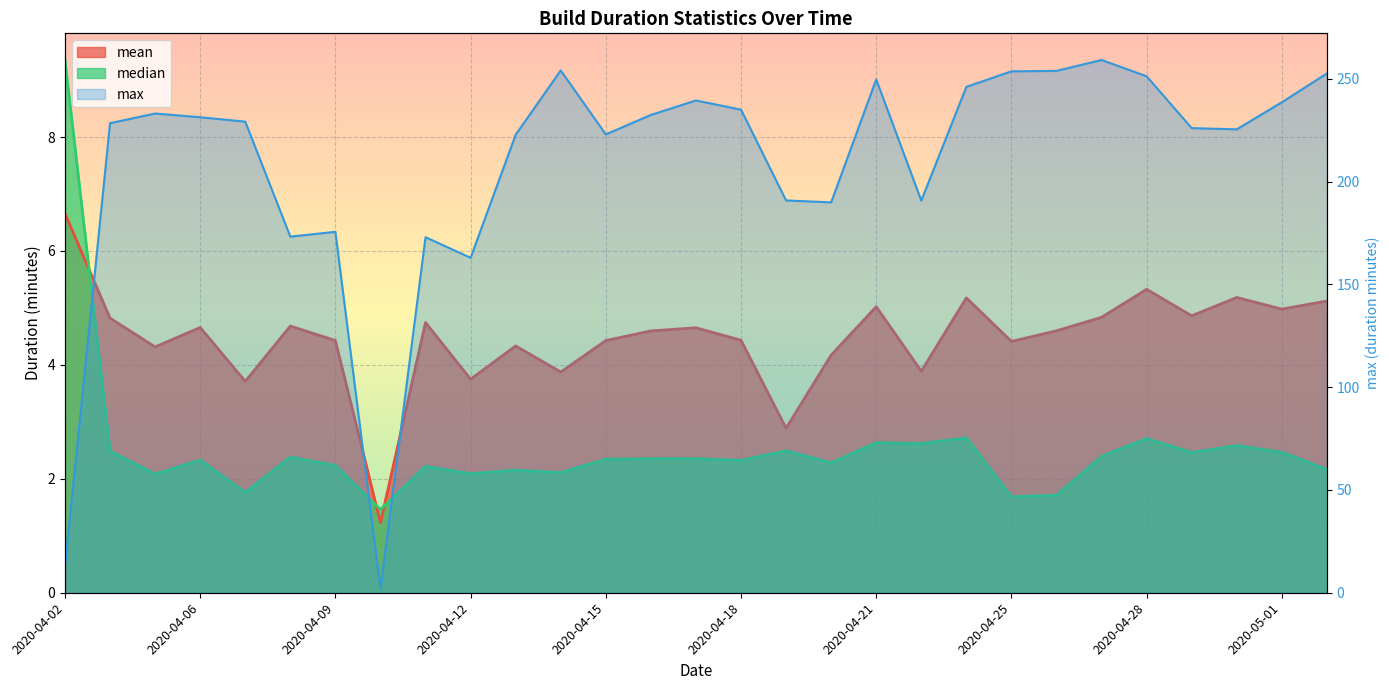

What is the smallest value displayed?

1.2